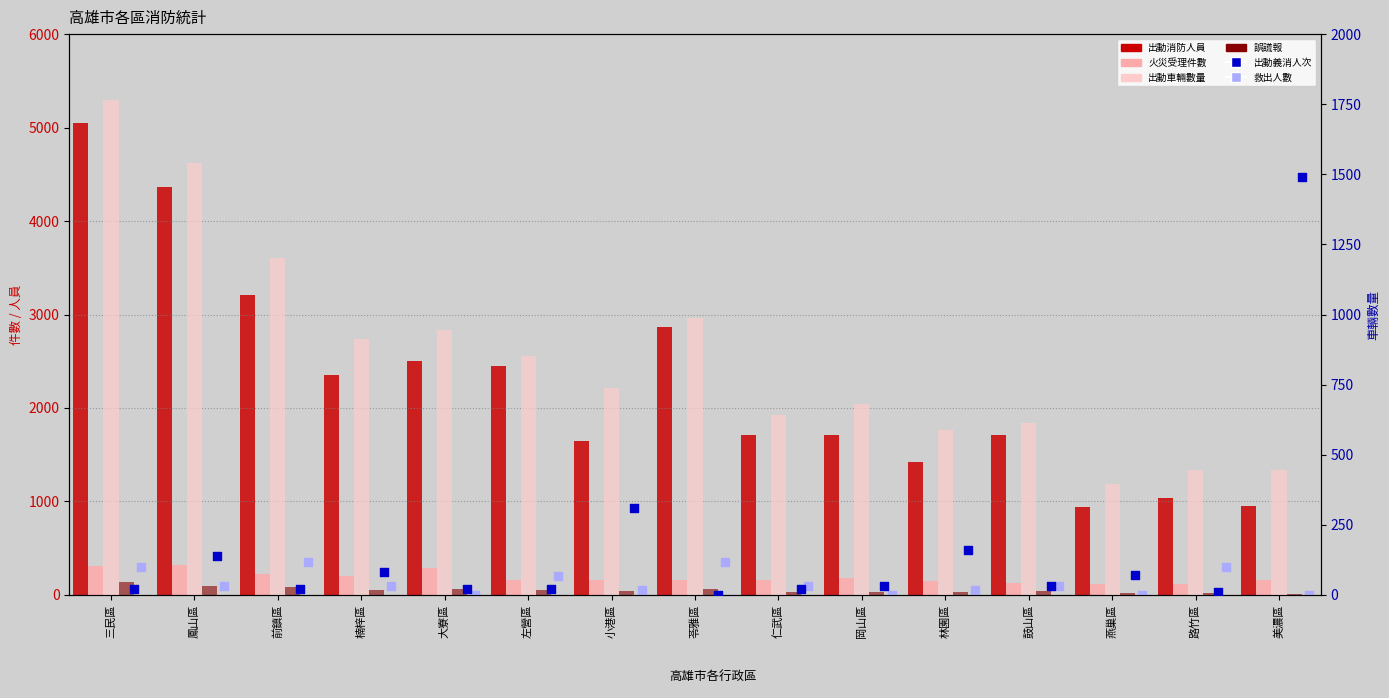

Which series contains the lowest Y value?

救出人數